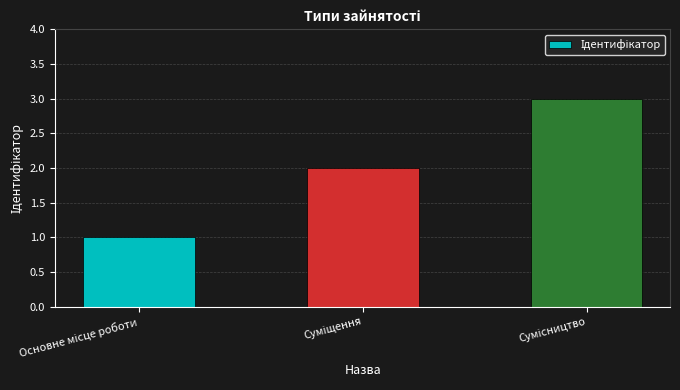

How many data points are less than 2?

1